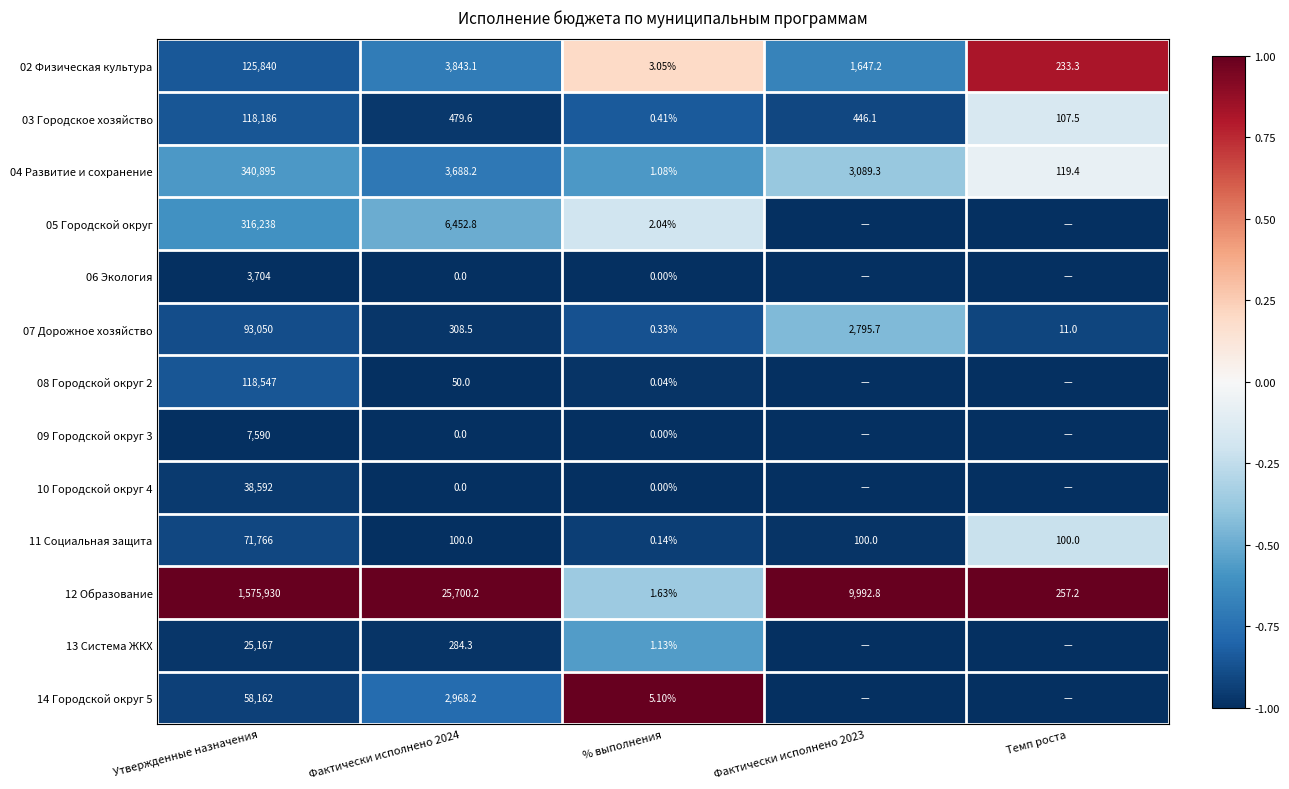

At which label does 11 Социальная защита reach its minimum?

% выполнения